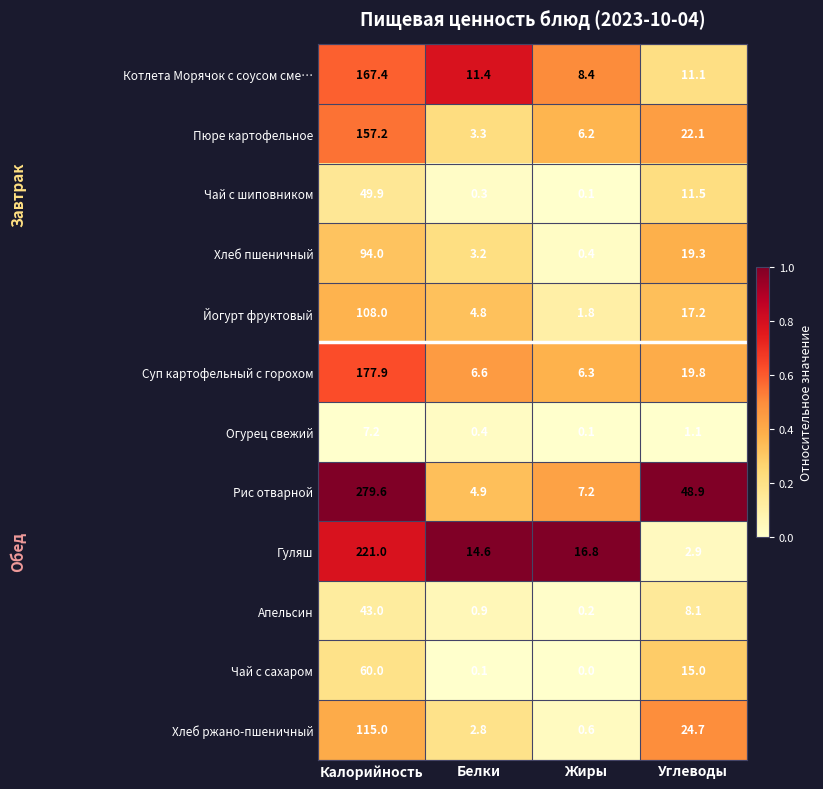

At which category is the sum across all series the highest?

Калорийность